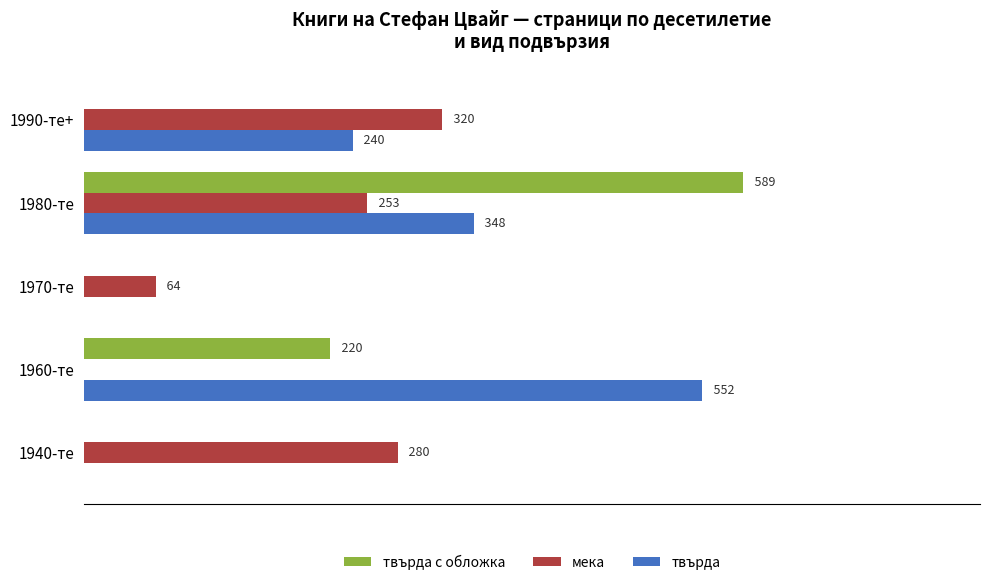

At which category does the chart reach its peak across all series?

1980-те